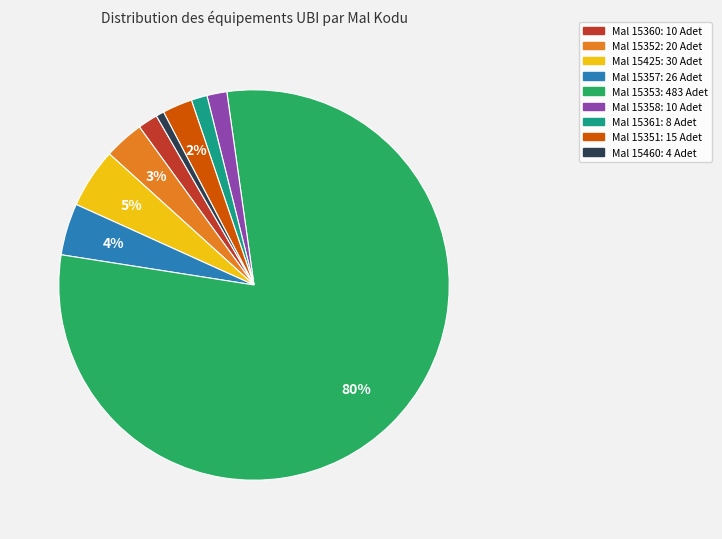

To the nearest percent, what is the average slice percentage?

11%